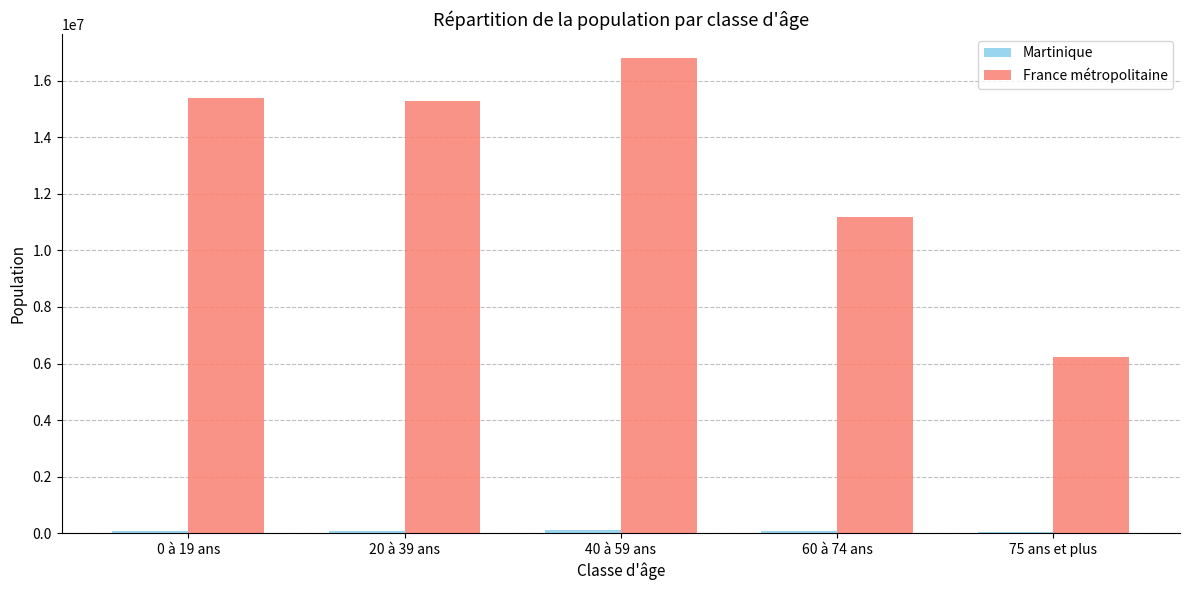

Which series has the largest total across all categories?

France métropolitaine